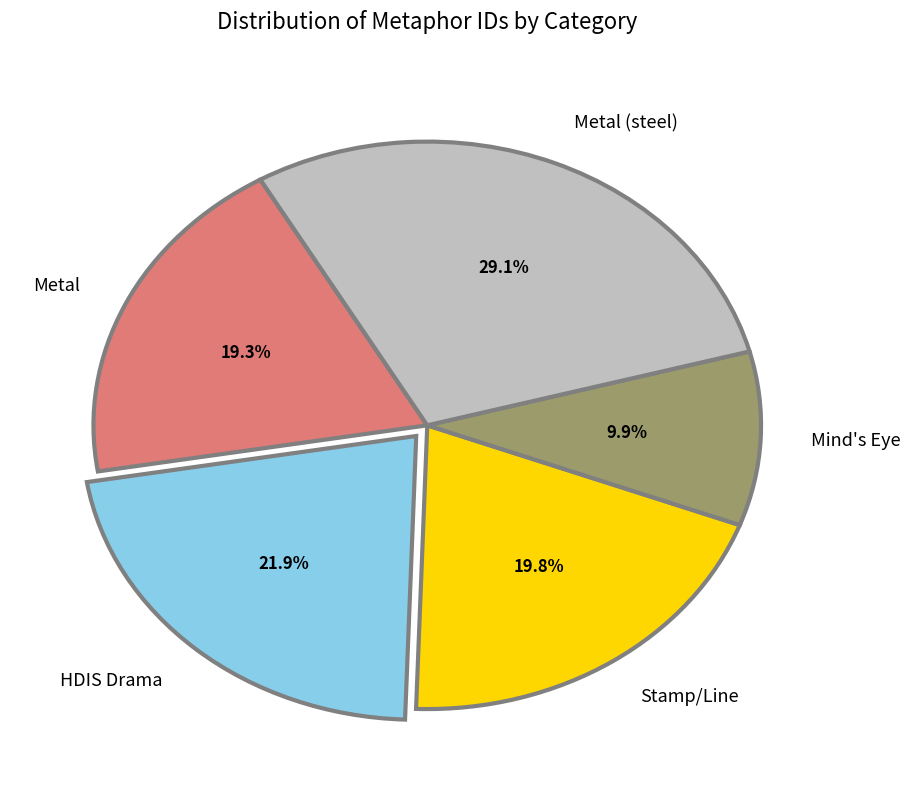

Is there a majority slice in this chart?

No